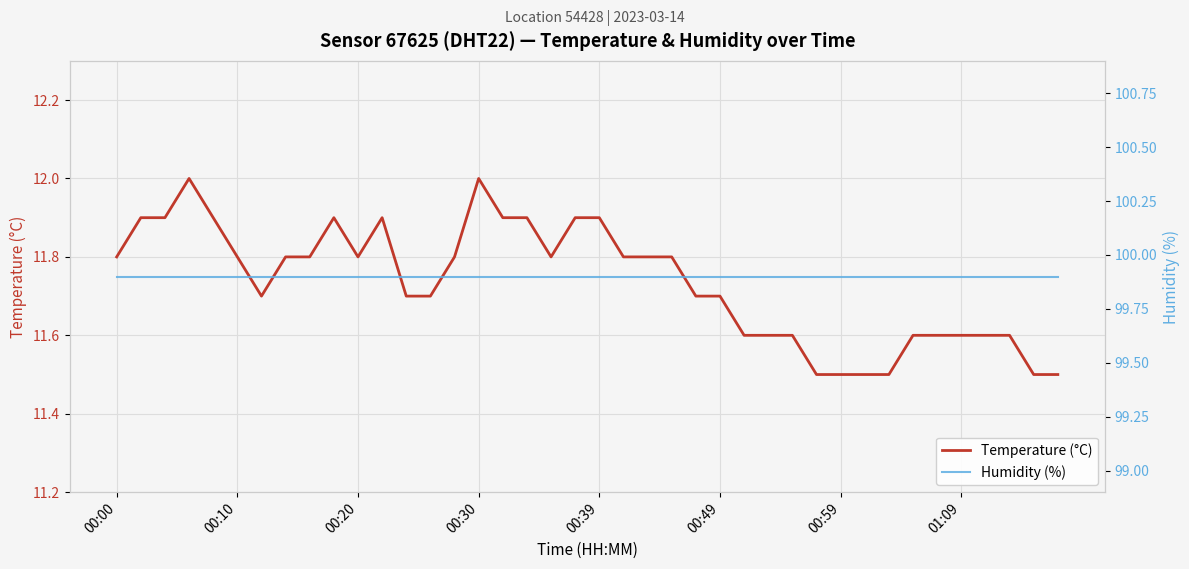

True or false: Temperature (°C) and Humidity (%) cross at least once.

False